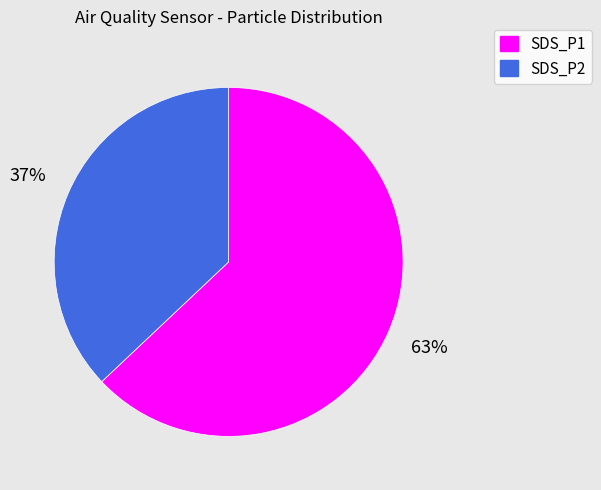

Between SDS_P2 and SDS_P1, which is larger?

SDS_P1